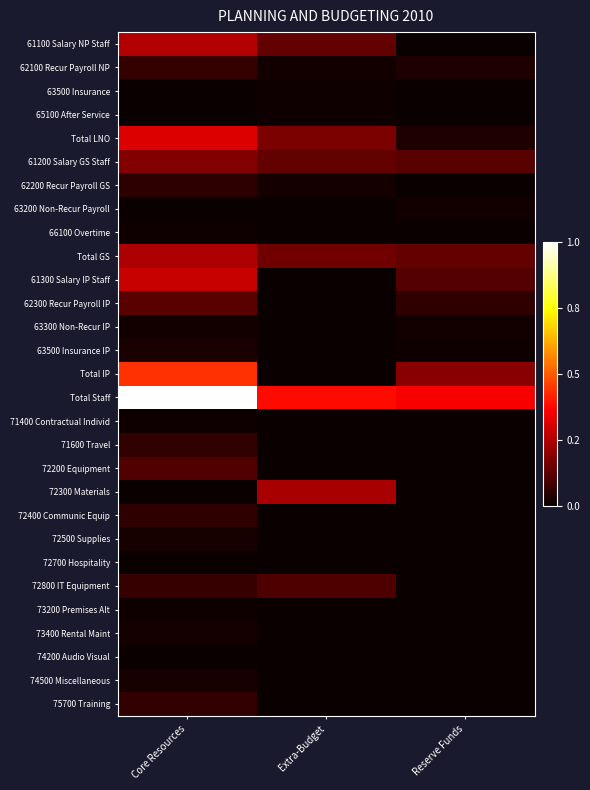

Reading left to right, what are all the values shown in this chart?

61100 Salary NP Staff: Core Resources=0.3	Extra-Budget=0.1	Reserve Funds=0.0
62100 Recur Payroll NP: Core Resources=0.1	Extra-Budget=0.0	Reserve Funds=0.0
63500 Insurance: Core Resources=0.0	Extra-Budget=0.0	Reserve Funds=0.0
65100 After Service: Core Resources=0.0	Extra-Budget=0.0	Reserve Funds=0.0
Total LNO: Core Resources=0.3	Extra-Budget=0.2	Reserve Funds=0.0
61200 Salary GS Staff: Core Resources=0.2	Extra-Budget=0.1	Reserve Funds=0.1
62200 Recur Payroll GS: Core Resources=0.1	Extra-Budget=0.0	Reserve Funds=0.0
63200 Non-Recur Payroll: Core Resources=0.0	Extra-Budget=0.0	Reserve Funds=0.0
66100 Overtime: Core Resources=0.0	Extra-Budget=0.0	Reserve Funds=0.0
Total GS: Core Resources=0.2	Extra-Budget=0.2	Reserve Funds=0.1
61300 Salary IP Staff: Core Resources=0.3	Extra-Budget=0.0	Reserve Funds=0.1
62300 Recur Payroll IP: Core Resources=0.1	Extra-Budget=0.0	Reserve Funds=0.1
63300 Non-Recur IP: Core Resources=0.0	Extra-Budget=0.0	Reserve Funds=0.0
63500 Insurance IP: Core Resources=0.0	Extra-Budget=0.0	Reserve Funds=0.0
Total IP: Core Resources=0.4	Extra-Budget=0.0	Reserve Funds=0.2
Total Staff: Core Resources=1.0	Extra-Budget=0.4	Reserve Funds=0.4
71400 Contractual Individ: Core Resources=0.0	Extra-Budget=0.0	Reserve Funds=0.0
71600 Travel: Core Resources=0.1	Extra-Budget=0.0	Reserve Funds=0.0
72200 Equipment: Core Resources=0.1	Extra-Budget=0.0	Reserve Funds=0.0
72300 Materials: Core Resources=0.0	Extra-Budget=0.2	Reserve Funds=0.0
72400 Communic Equip: Core Resources=0.1	Extra-Budget=0.0	Reserve Funds=0.0
72500 Supplies: Core Resources=0.0	Extra-Budget=0.0	Reserve Funds=0.0
72700 Hospitality: Core Resources=0.0	Extra-Budget=0.0	Reserve Funds=0.0
72800 IT Equipment: Core Resources=0.1	Extra-Budget=0.1	Reserve Funds=0.0
73200 Premises Alt: Core Resources=0.0	Extra-Budget=0.0	Reserve Funds=0.0
73400 Rental Maint: Core Resources=0.0	Extra-Budget=0.0	Reserve Funds=0.0
74200 Audio Visual: Core Resources=0.0	Extra-Budget=0.0	Reserve Funds=0.0
74500 Miscellaneous: Core Resources=0.0	Extra-Budget=0.0	Reserve Funds=0.0
75700 Training: Core Resources=0.1	Extra-Budget=0.0	Reserve Funds=0.0